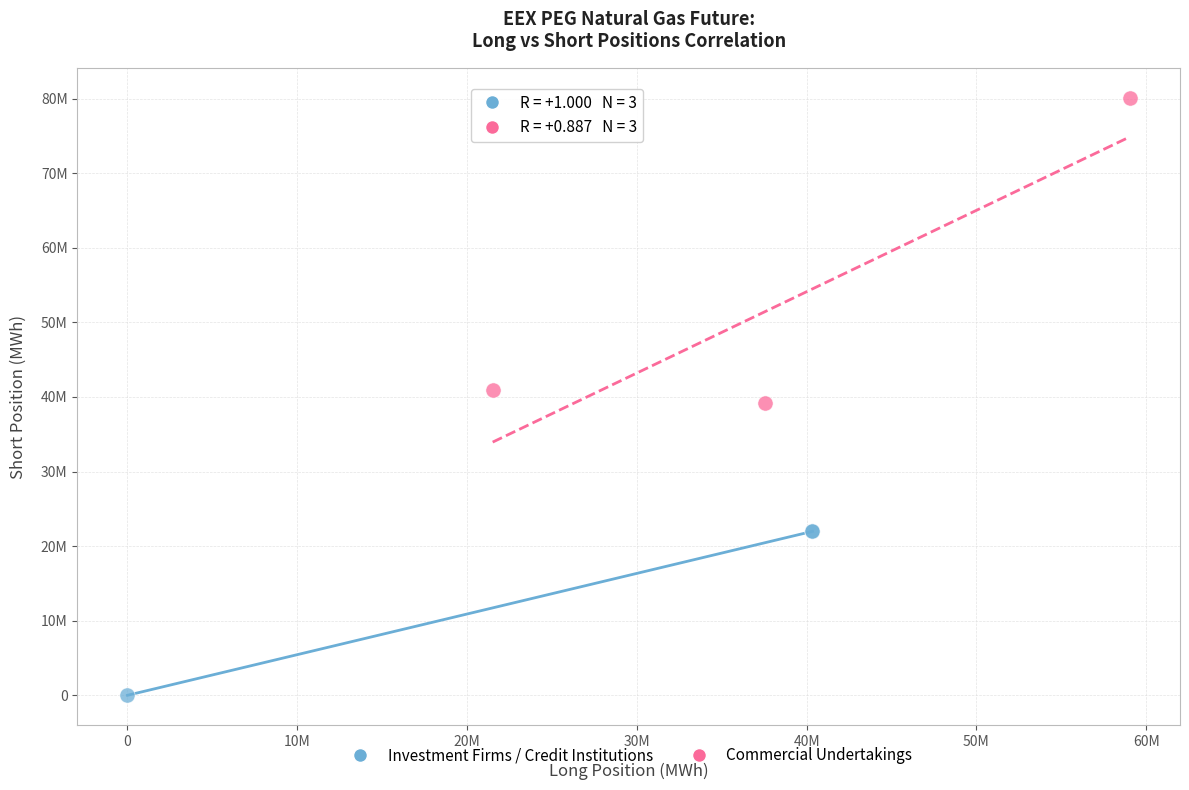

Which series has the largest Y range (max minus min)?

Commercial Undertakings